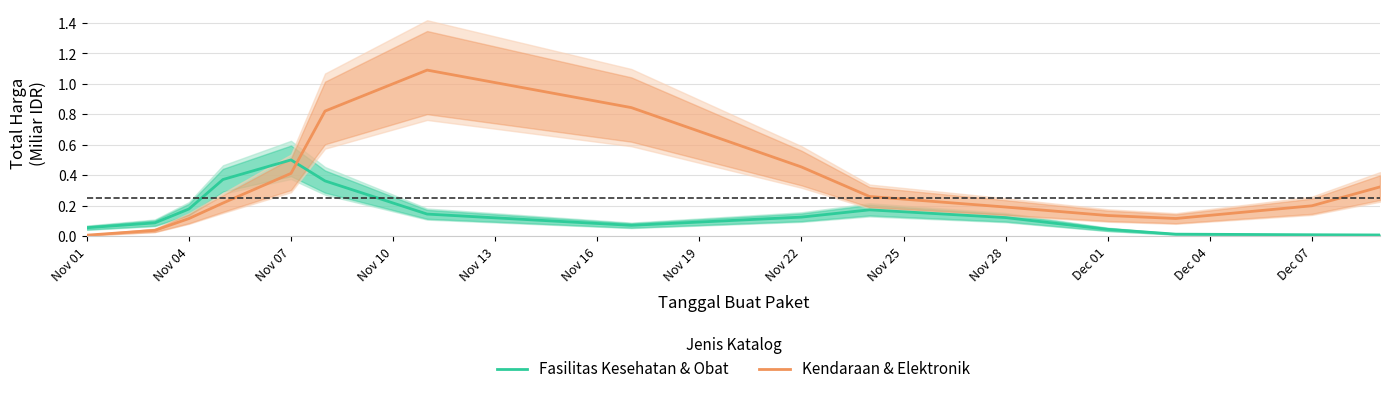

Rank the series by their average value, from lowest to highest.

Fasilitas Kesehatan & Obat, Kendaraan & Elektronik